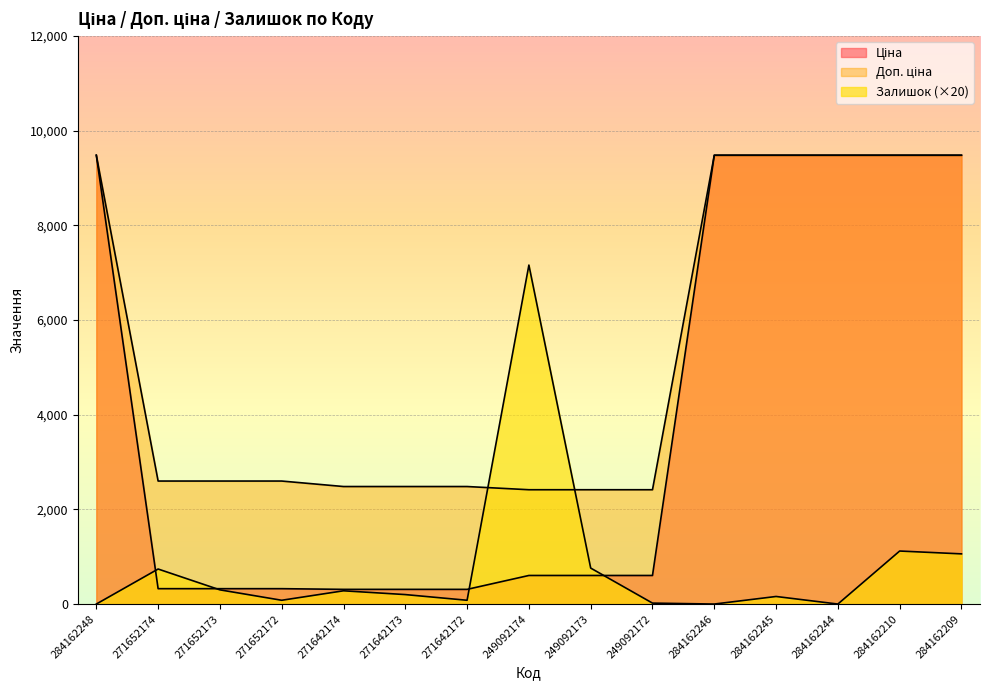

True or false: Ціна has more than 2 points higher than both neighbors.

False